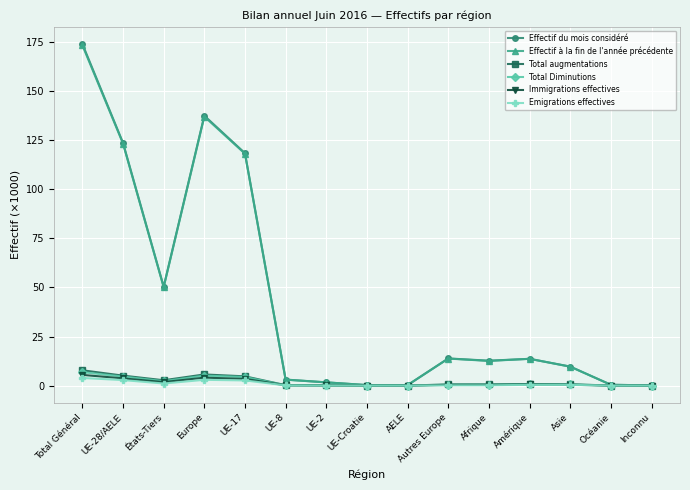

What is the maximum value shown in the chart?

174.1